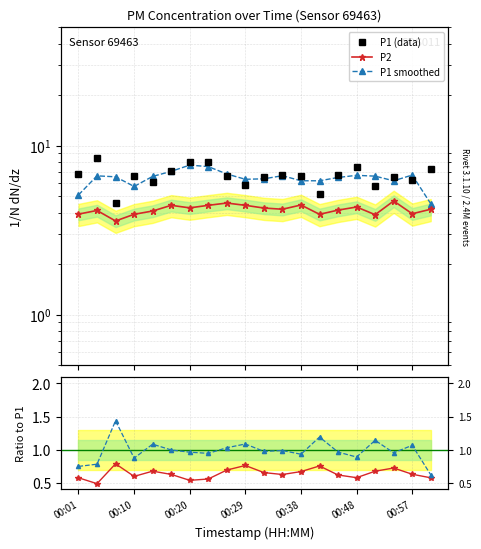

What is the minimum value shown in the chart?

0.5